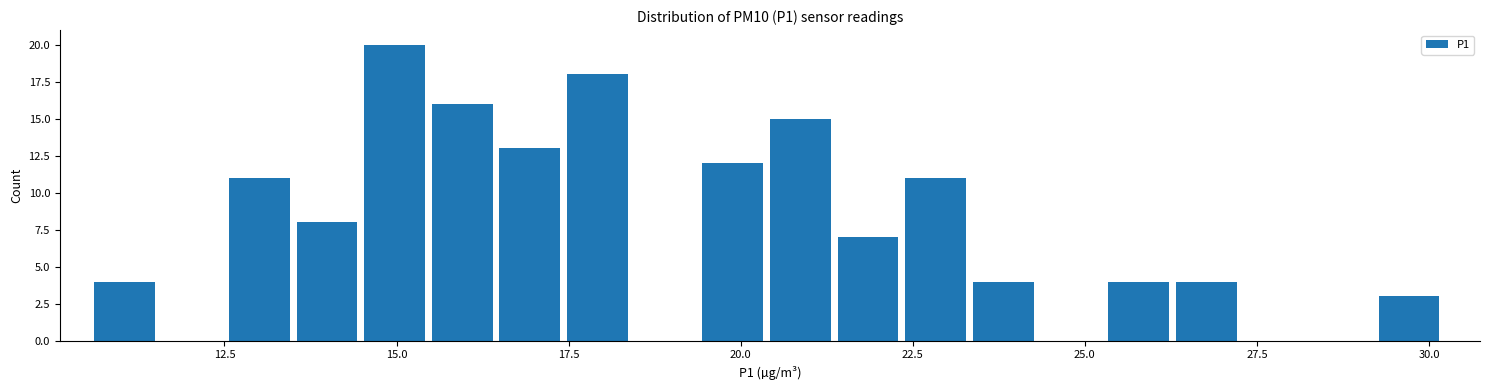

Read against the x-axis, roughly where is the centre of the tallest bar?

15.0